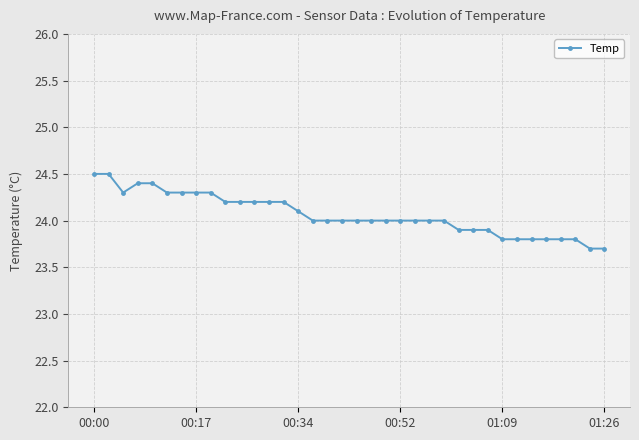

How many distinct data groups are displayed?

1